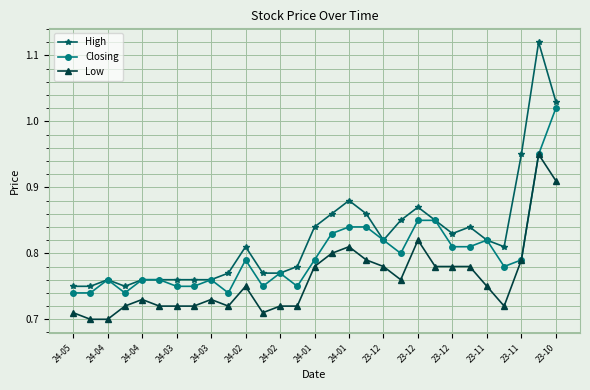

How many Low values are between 0 and 1?

29